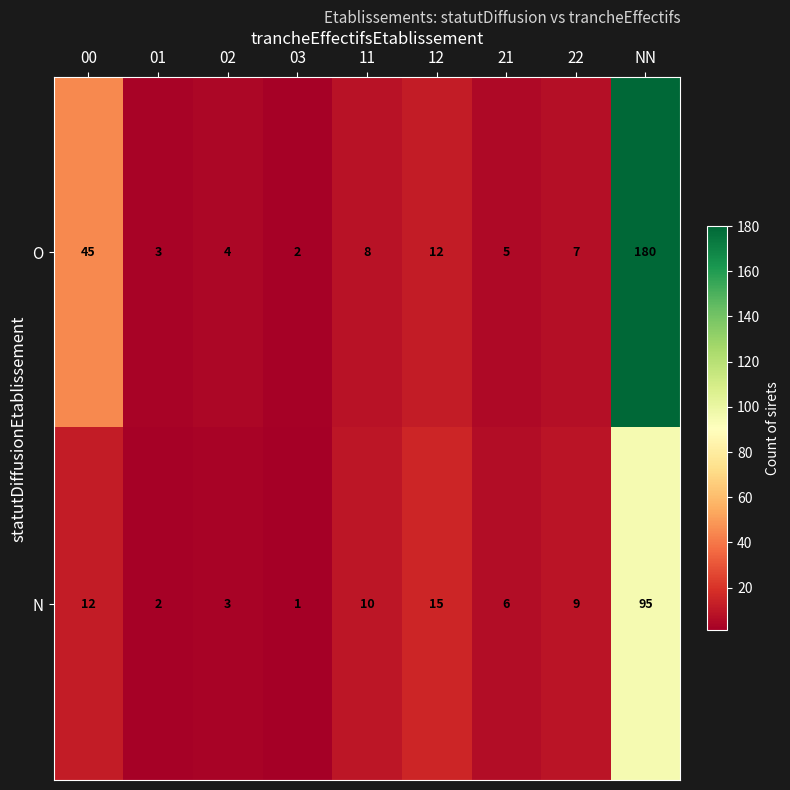

What is the average value of the N series?

17